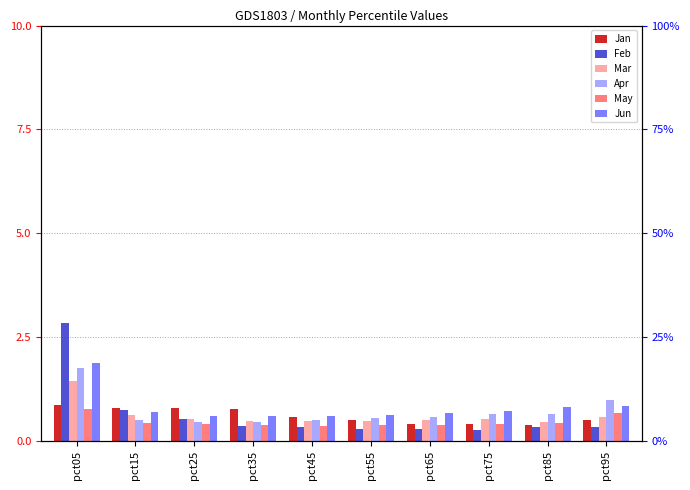

What is the total value across all series at pct75?

3.0